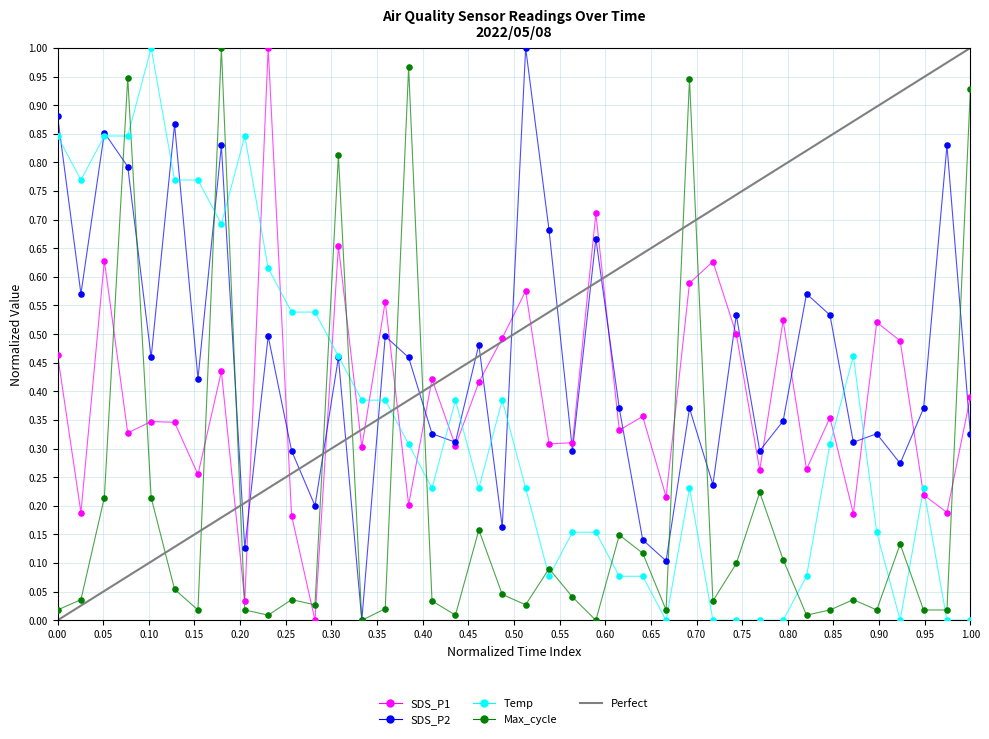

Which series contains the highest Y value?

SDS_P1